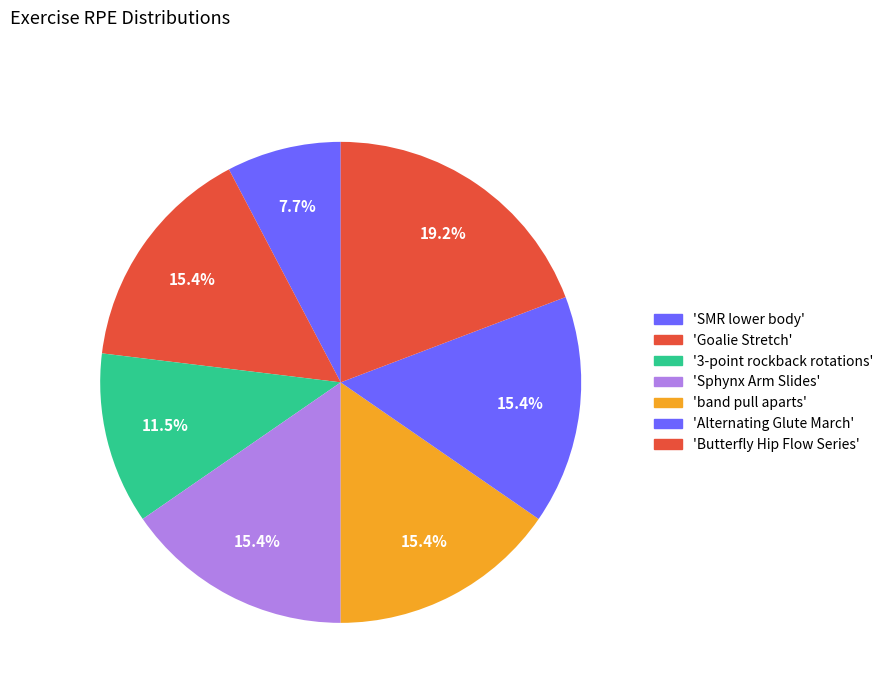

How many slices are in this pie chart?

7